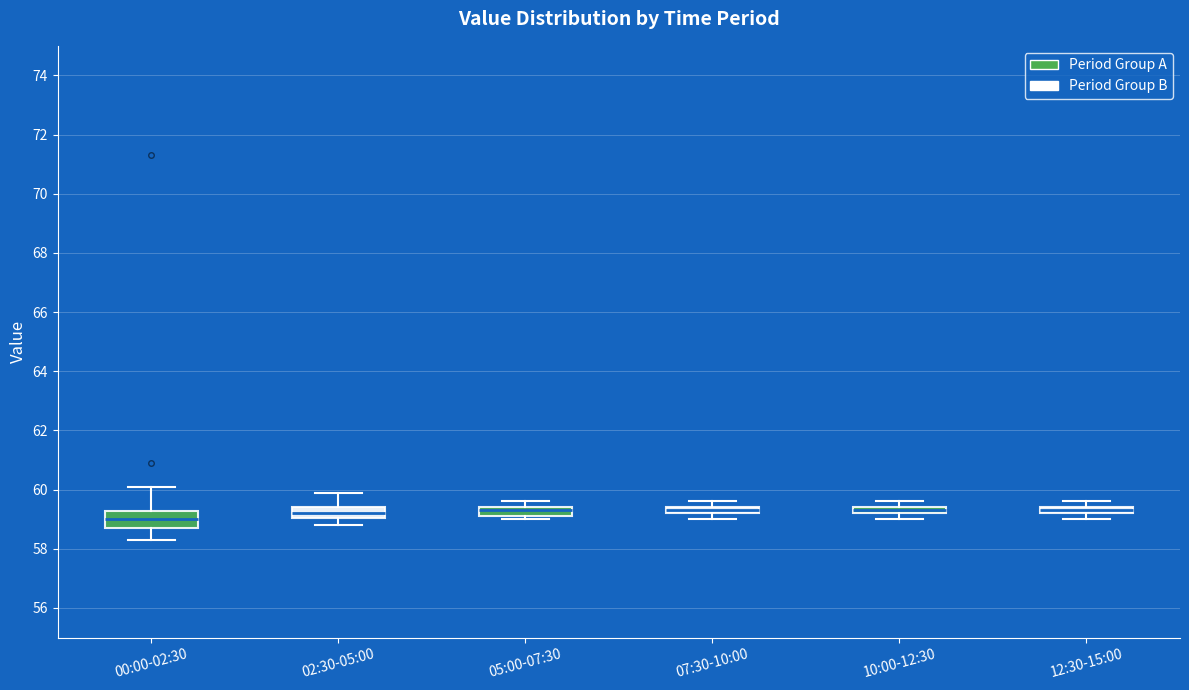

Which box has the lowest median line?

00:00-02:30